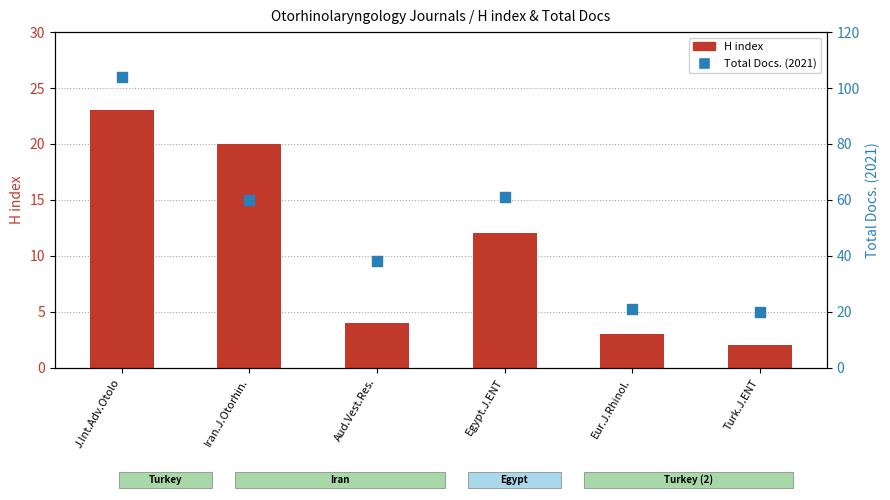

At how many categories does at least one series exceed 18?

6